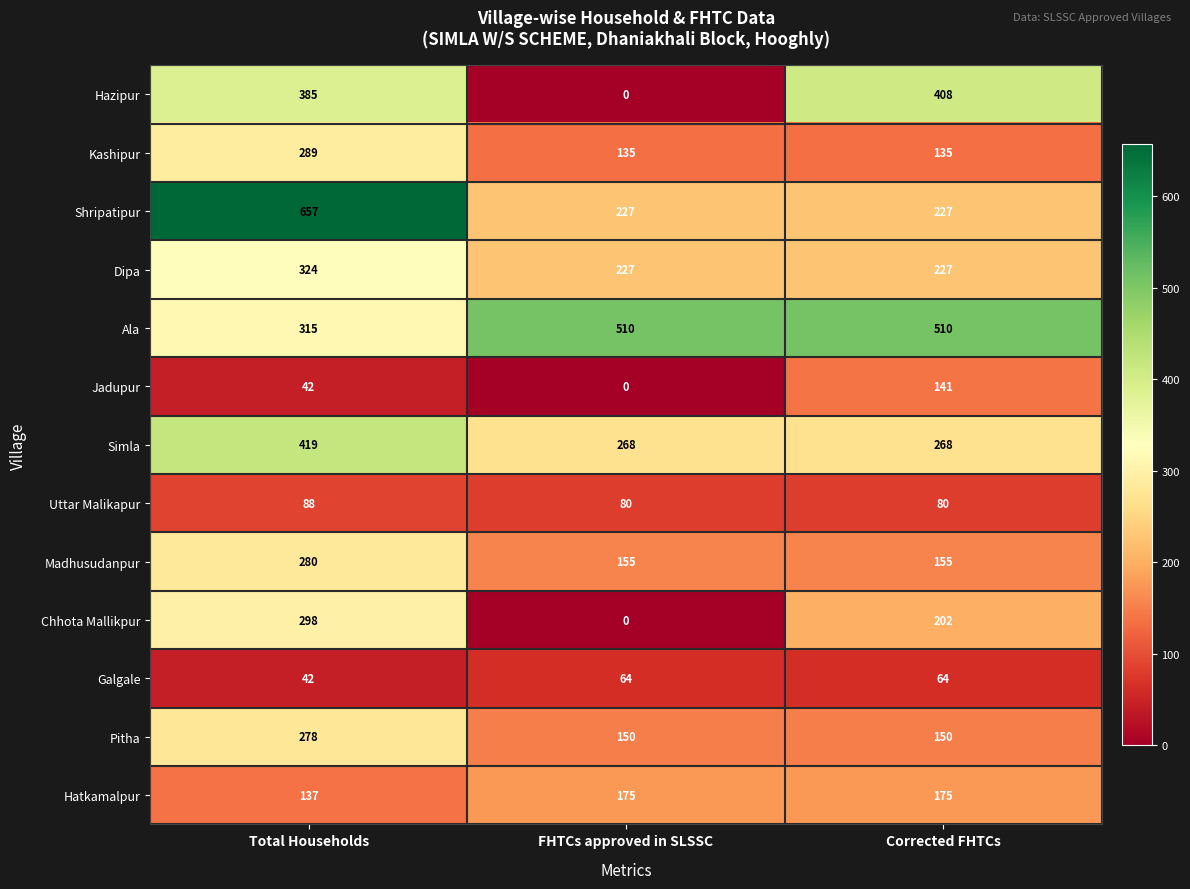

Which series has the largest range (max minus min)?

Shripatipur